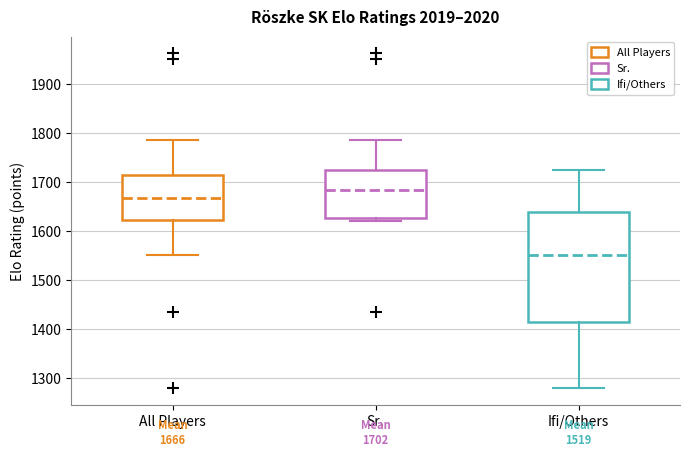

Which box's median line is the lowest?

Ifi/Others